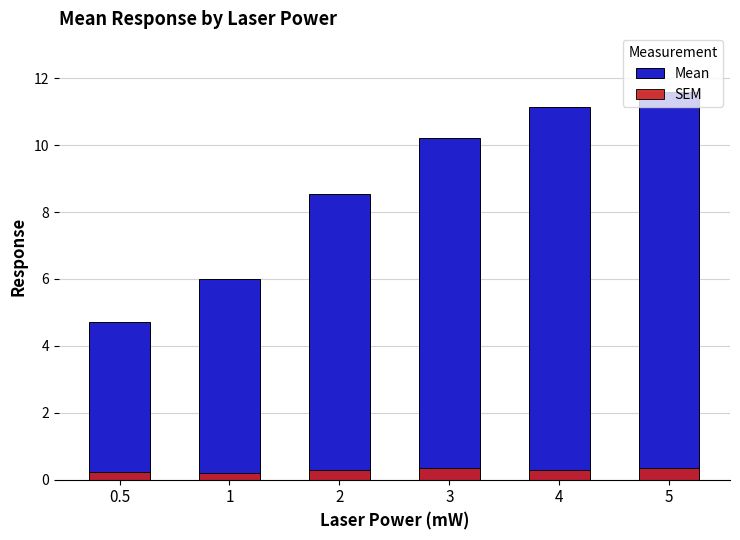

Does the chart contain stacked bars?

No